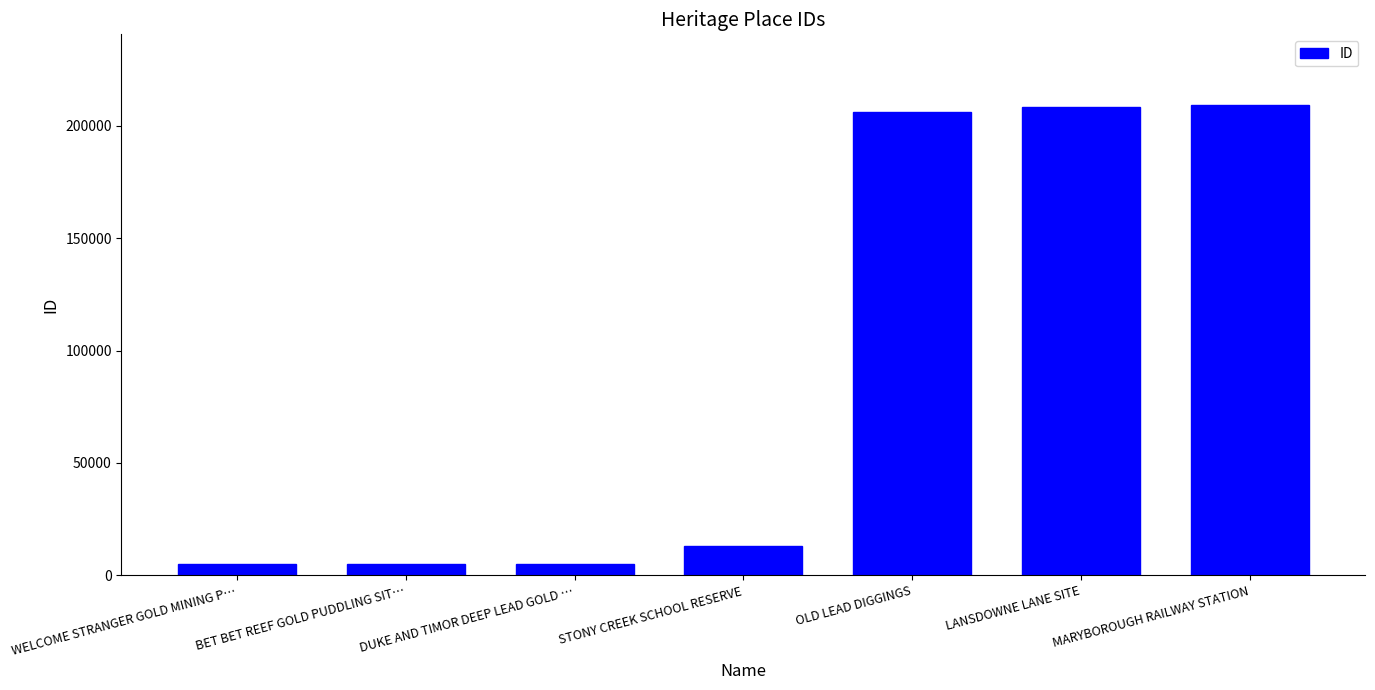

What is the ratio of the value at OLD LEAD DIGGINGS to the value at STONY CREEK SCHOOL RESERVE?

15.8